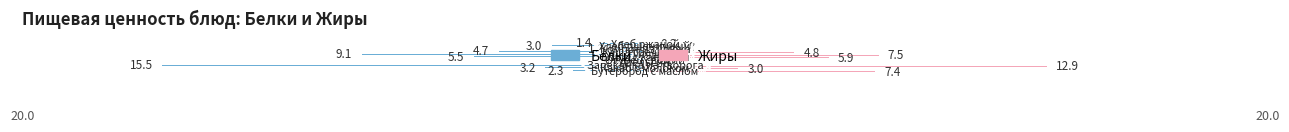

Which series has the largest total across all categories?

Жиры